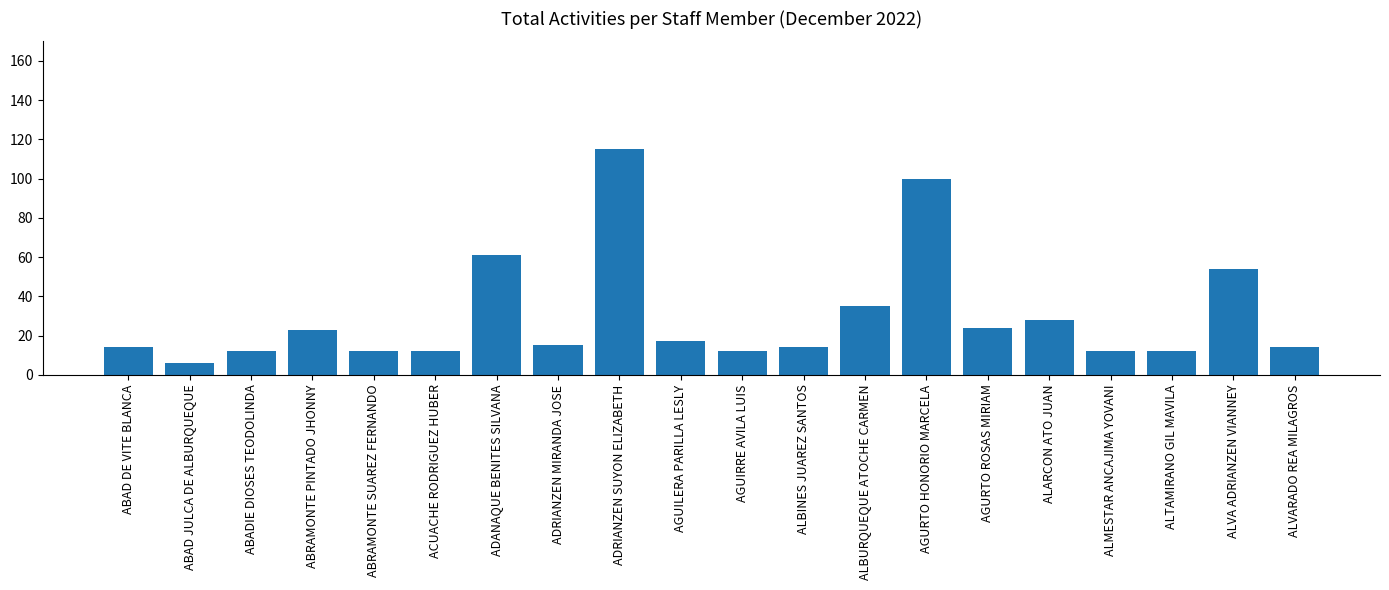

Where is the data nearest to the value 60?

ADANAQUE BENITES SILVANA